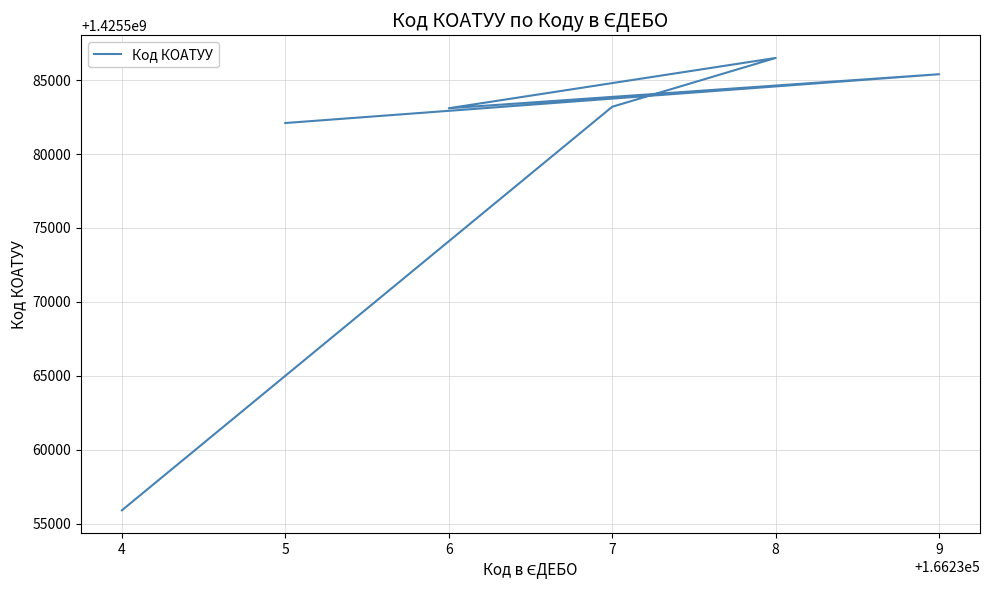

What is the sum of the values at 7 and 6?

2851166302